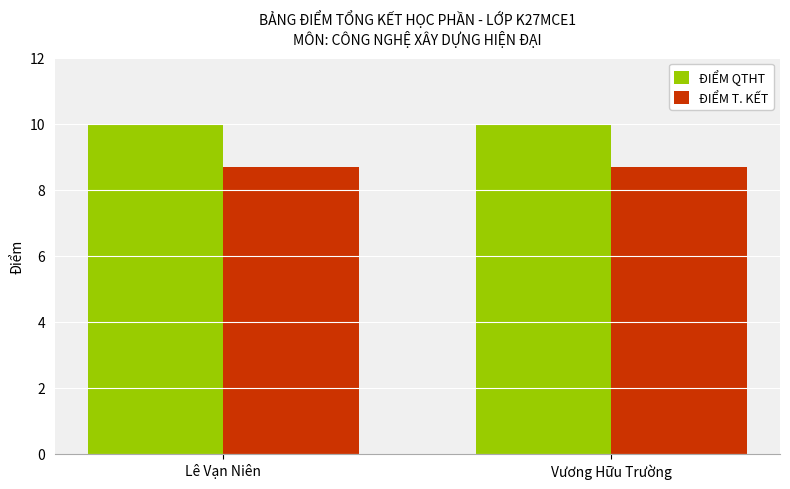

What is the total value across all series at Vương Hữu Trường?

18.7